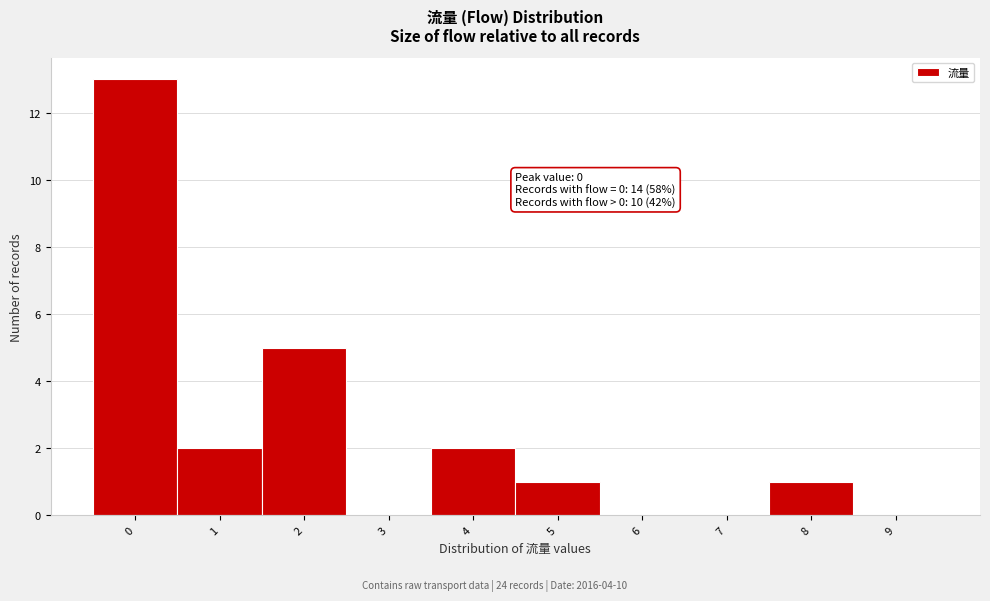

Reading left to right, list all the values displayed in this chart.

0=13	1=2	2=5	3=0	4=2	5=1	6=0	7=0	8=1	9=0